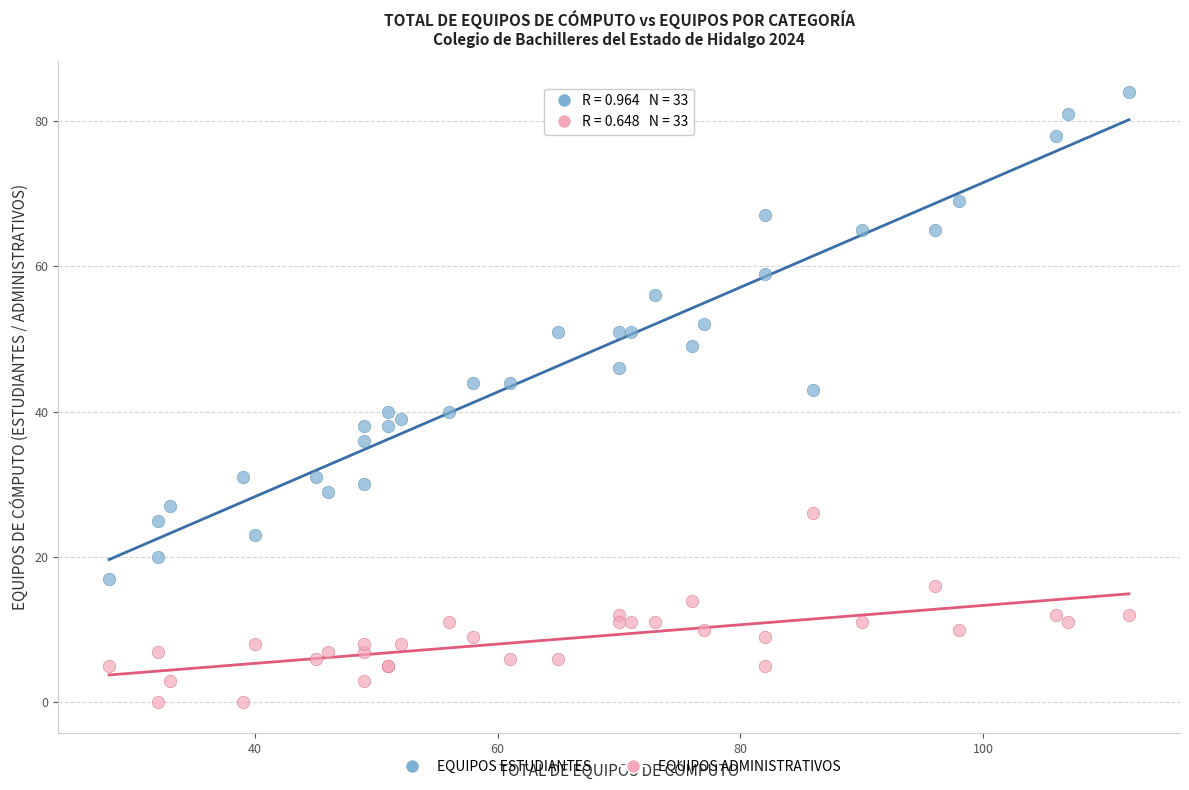

Across all series, what Y value is closest to 42?

43